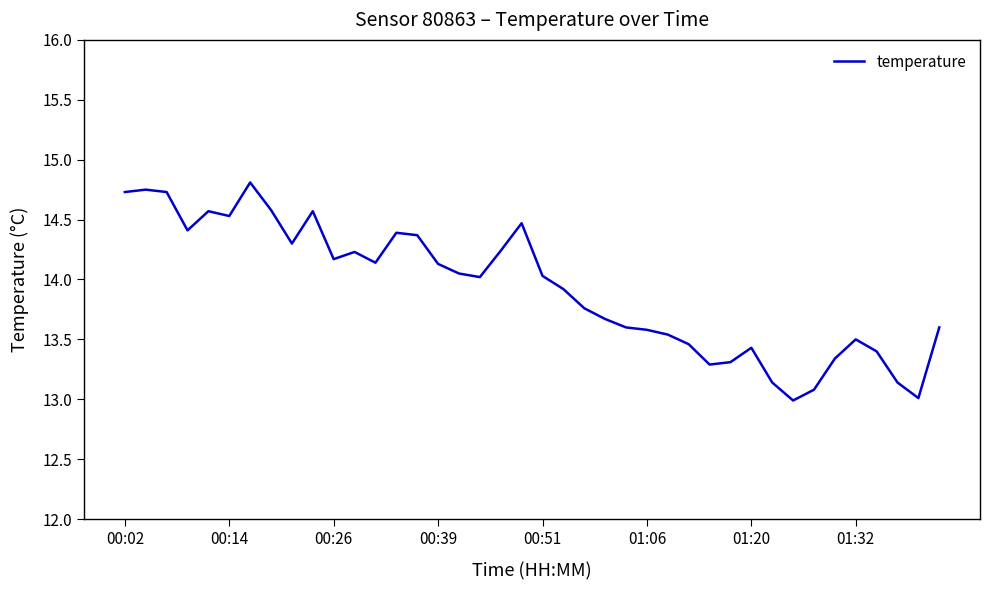

What is the sum of all values?

557.0